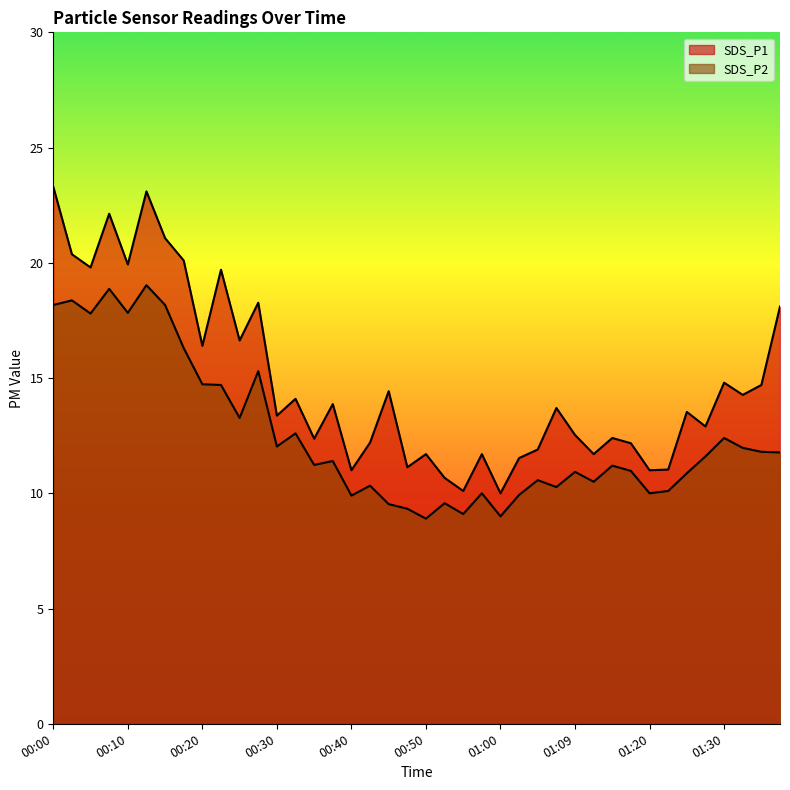

True or false: SDS_P2 and SDS_P1 cross at least once.

False